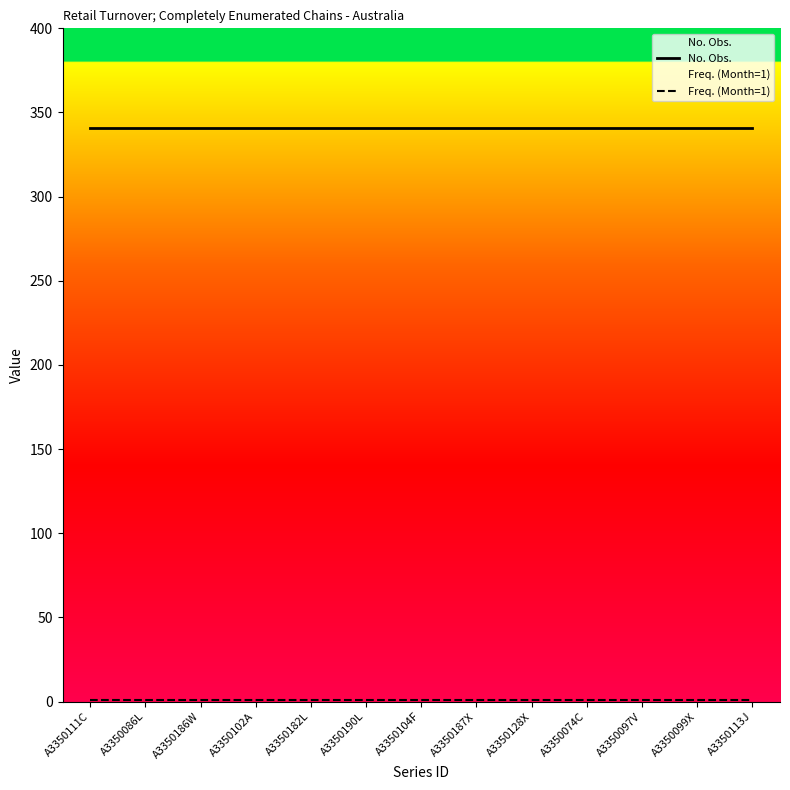

True or false: Freq. (Month=1) and No. Obs. intersect in this chart.

False